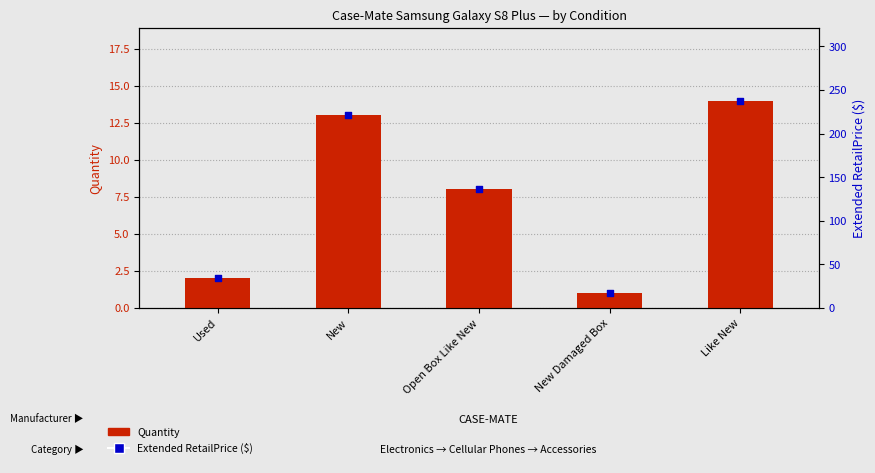

Is the value of Extended RetailPrice at New greater than the value of Quantity at Open Box Like New?

Yes